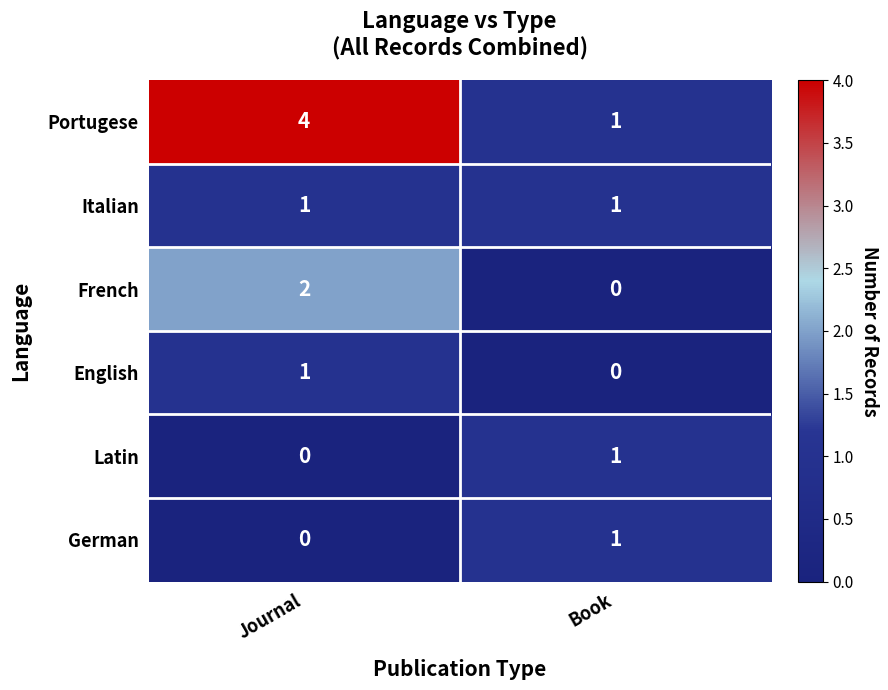

Reading left to right, transcribe all the data shown in this chart.

Portugese: 4	1
Italian: 1	1
French: 2	0
English: 1	0
Latin: 0	1
German: 0	1